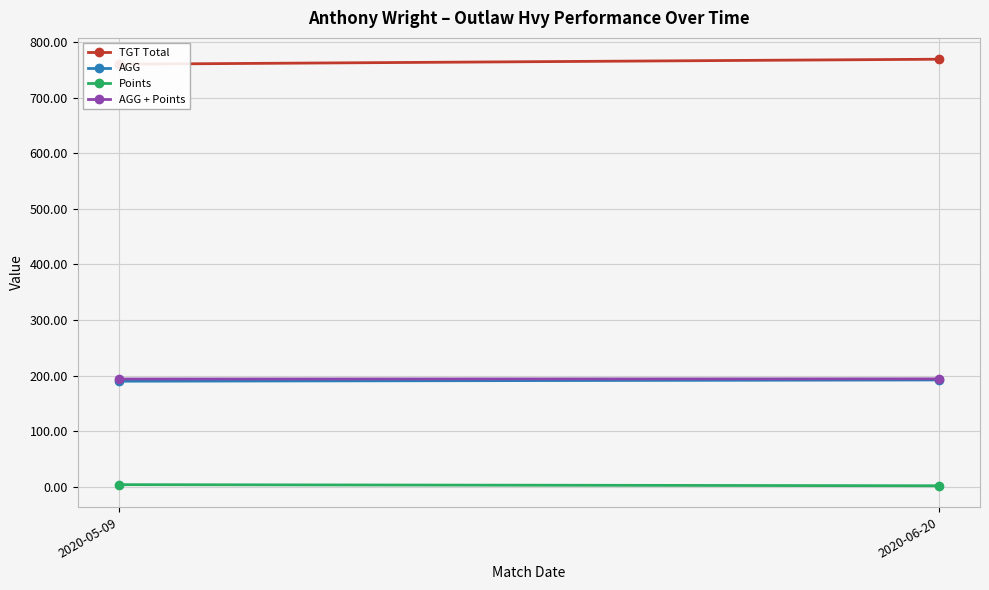

The value of AGG at 2020-05-09 is 190.0. True or false?

True